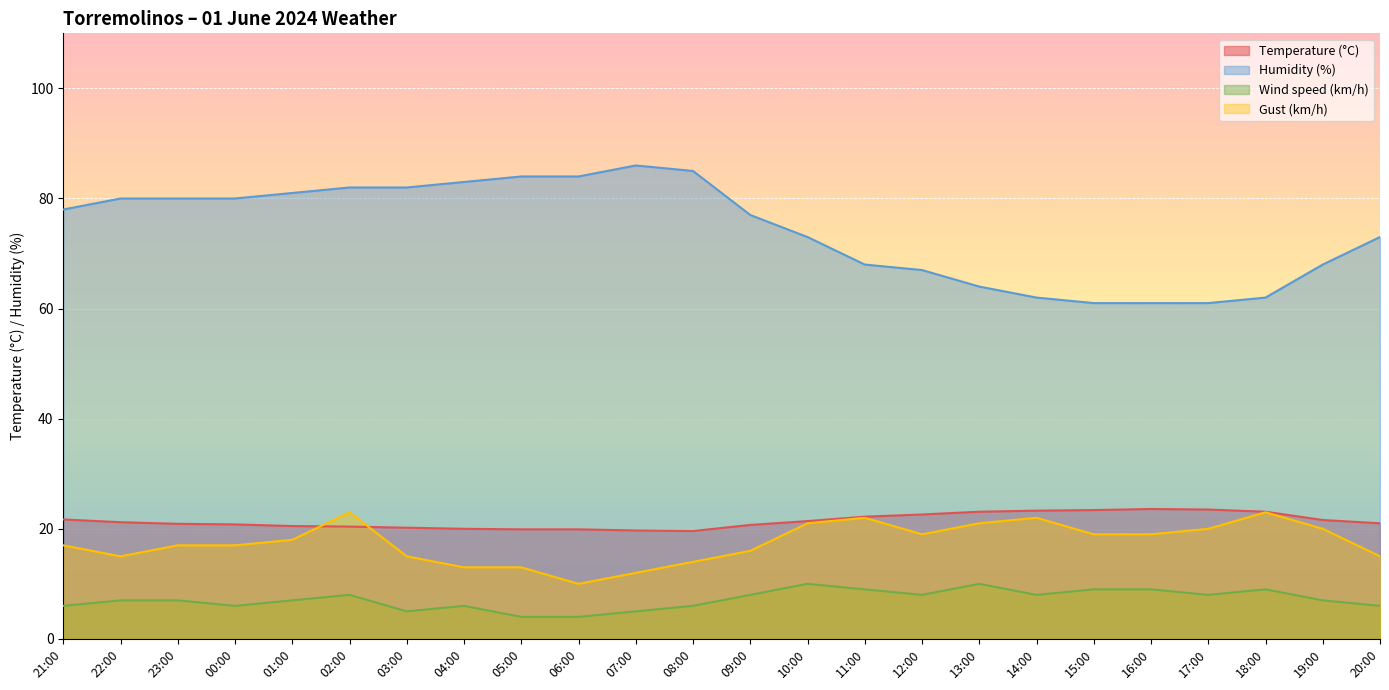

How many lines are shown in the chart?

4